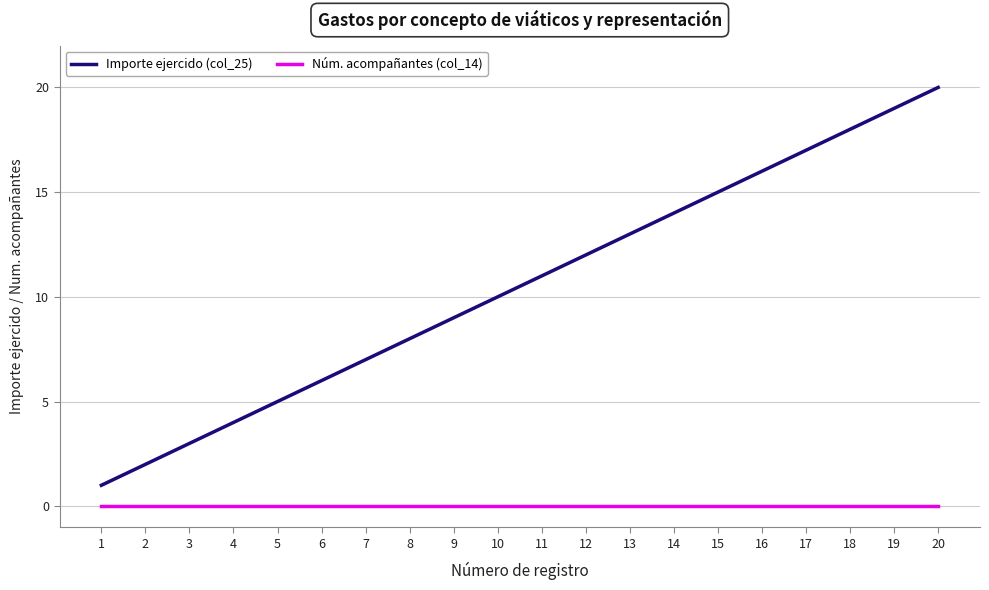

What is the sum of all Importe ejercido (col_25) values?

210